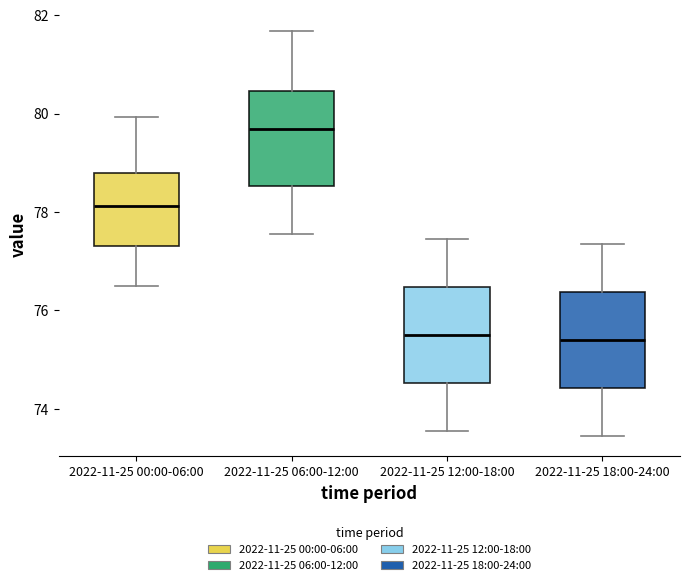

Reading left to right, read every box against the y-axis: the position of its median line, the range the box covers, and the ends of its whiskers. The values are not printed on the chart, so give them approximately, as read against the axis.

2022-11-25 00:00-06:00: median 78.2, box 77.4 to 78.8, whiskers 76.6 to 80.0
2022-11-25 06:00-12:00: median 79.6, box 78.6 to 80.4, whiskers 77.6 to 81.6
2022-11-25 12:00-18:00: median 75.6, box 74.6 to 76.4, whiskers 73.6 to 77.4
2022-11-25 18:00-24:00: median 75.4, box 74.4 to 76.4, whiskers 73.4 to 77.4